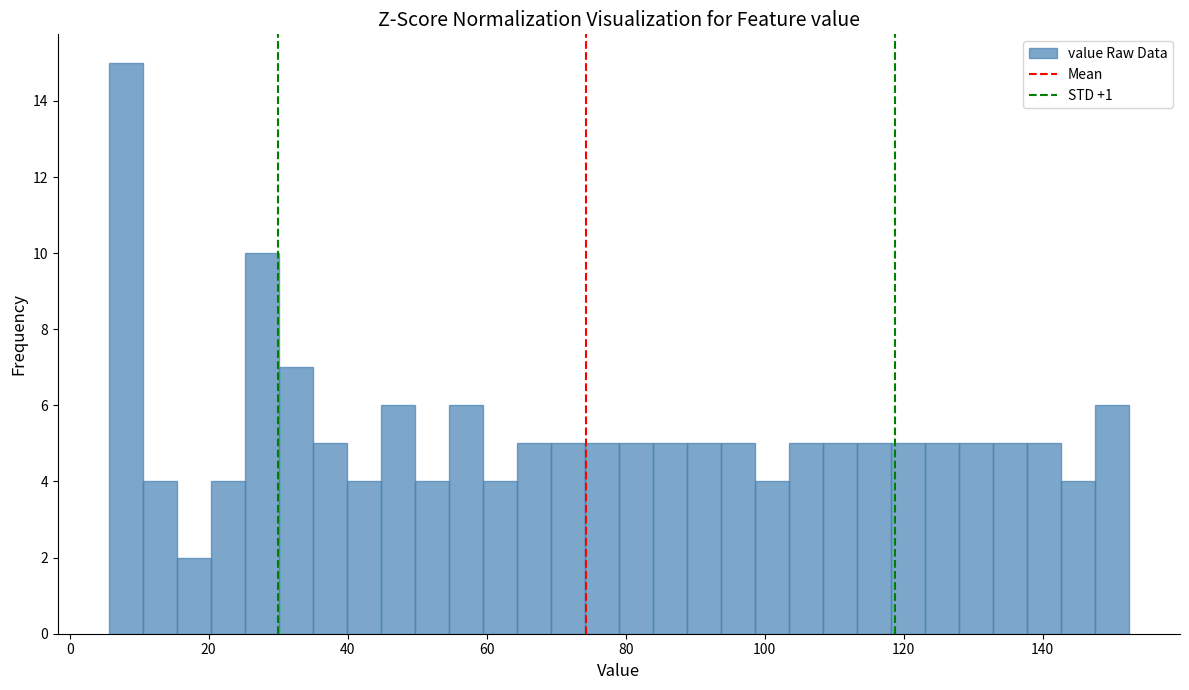

Around what value on the x-axis is the tallest bar? Give the approximate position of its centre, as read against the axis.

8